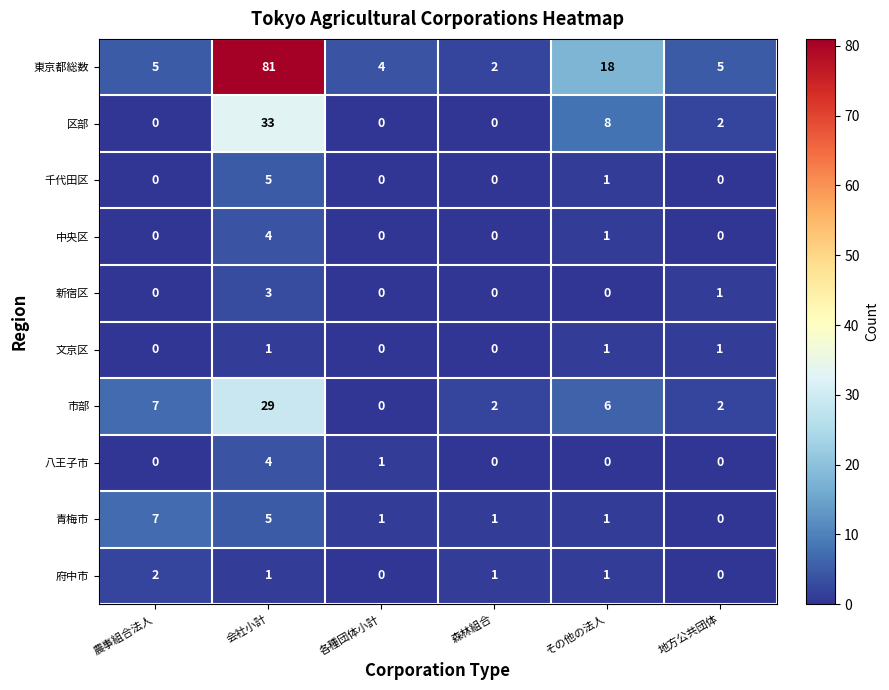

True or false: 府中市 has a value of 1 at 会社小計.

True